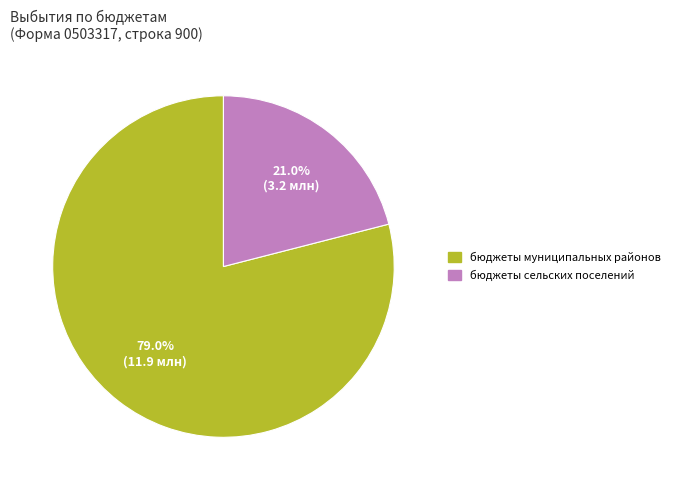

To the nearest percent, what is the difference between the бюджеты сельских поселений and бюджеты муниципальных районов slice percentages?

58%